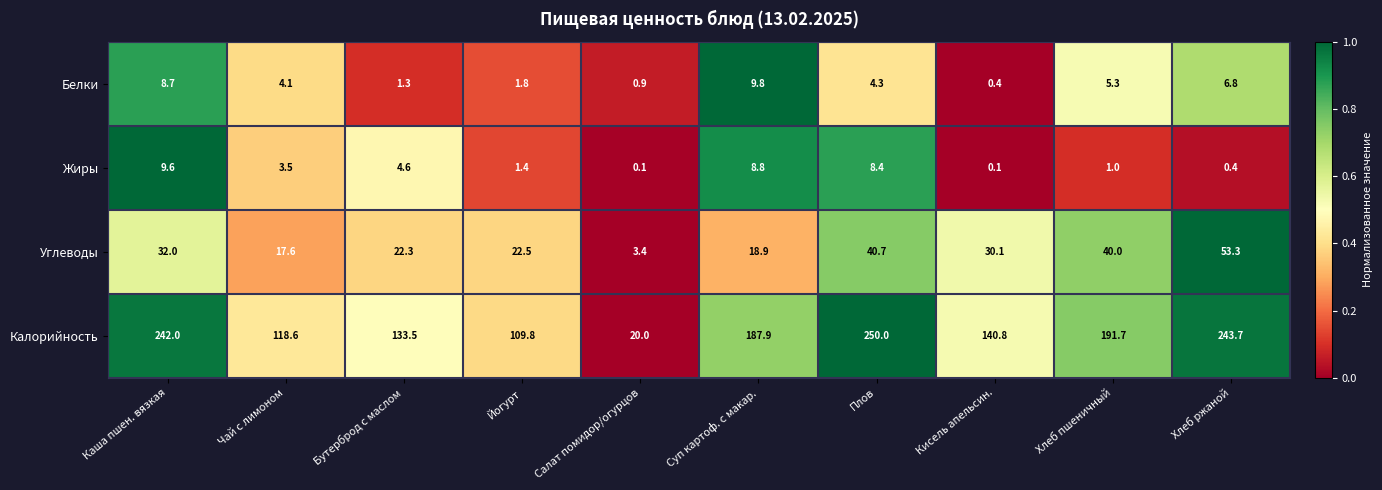

What is the maximum value shown in the chart?

250.0